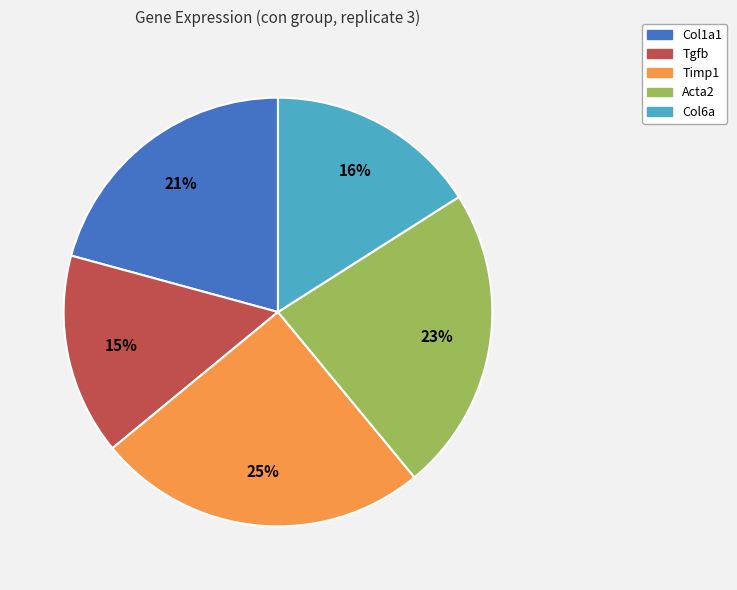

The Col6a slice represents 16% of the pie. True or false?

True